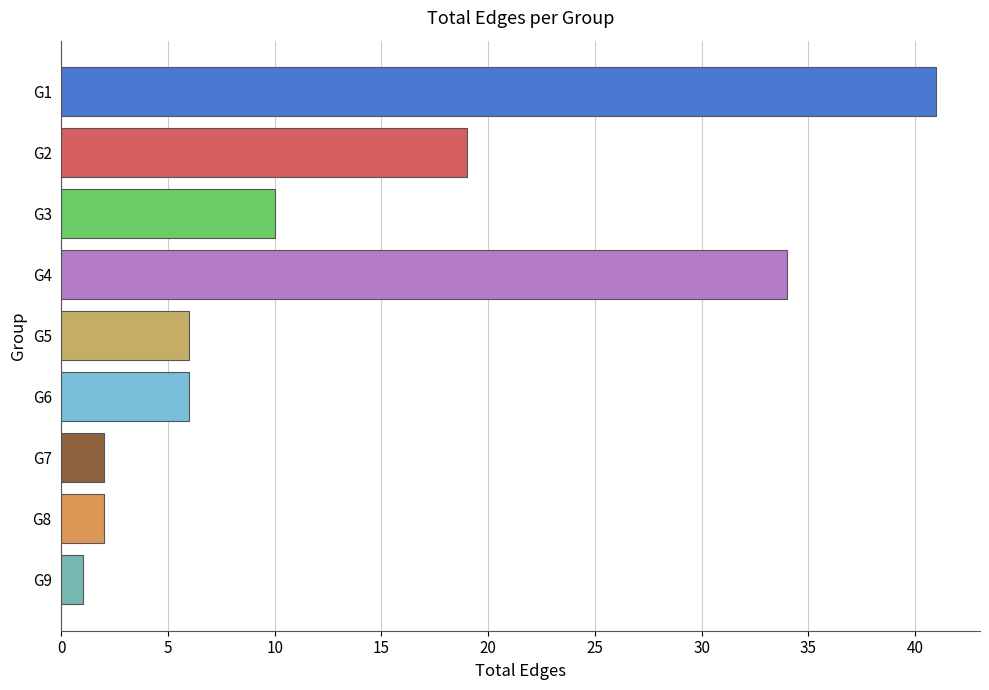

Is it true that the value at G8 is 2?

True